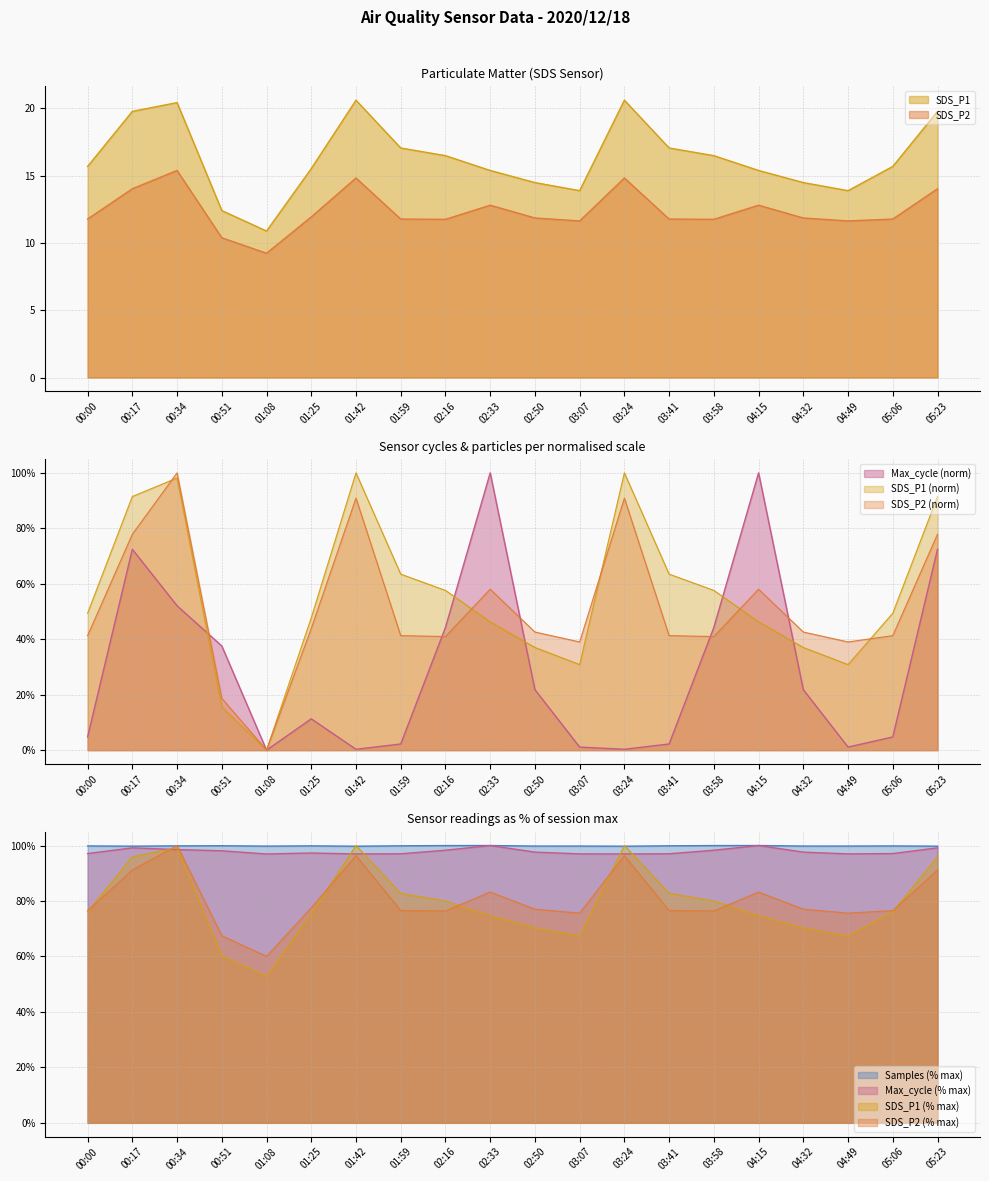

What is the sum of all Max_cycle_norm values?

5.9